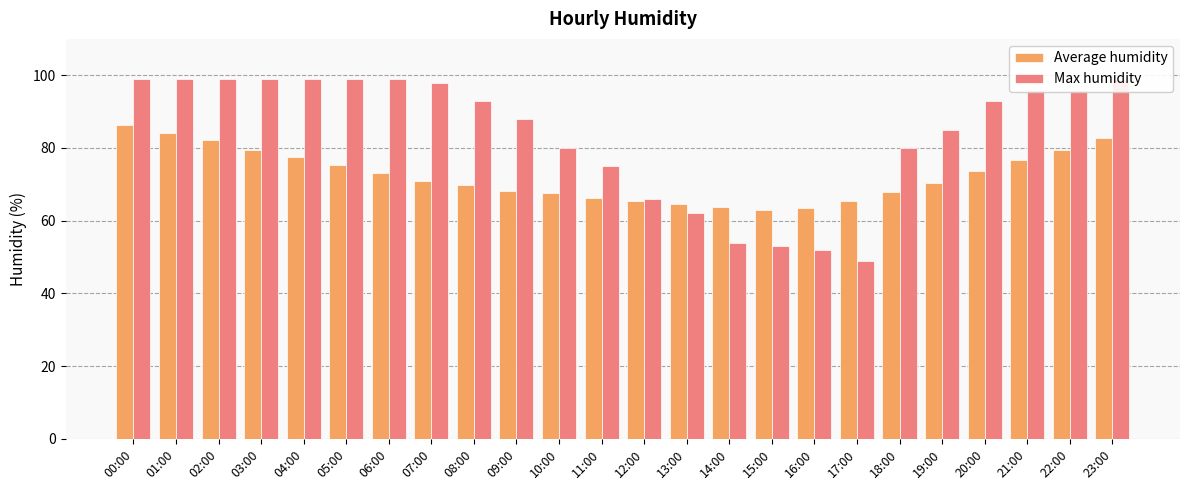

Is the value of Max humidity at 11:00 greater than the value of Average humidity at 12:00?

Yes